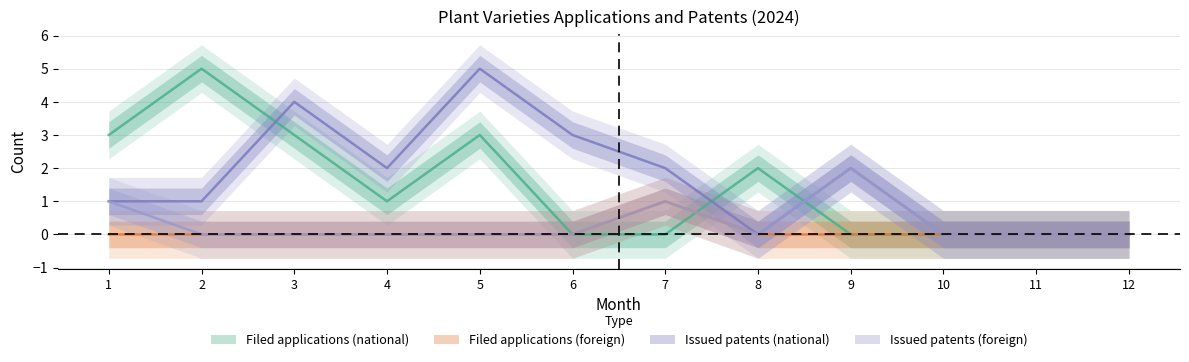

Count the Issued patents (national) values in the range 0 to 3.

10